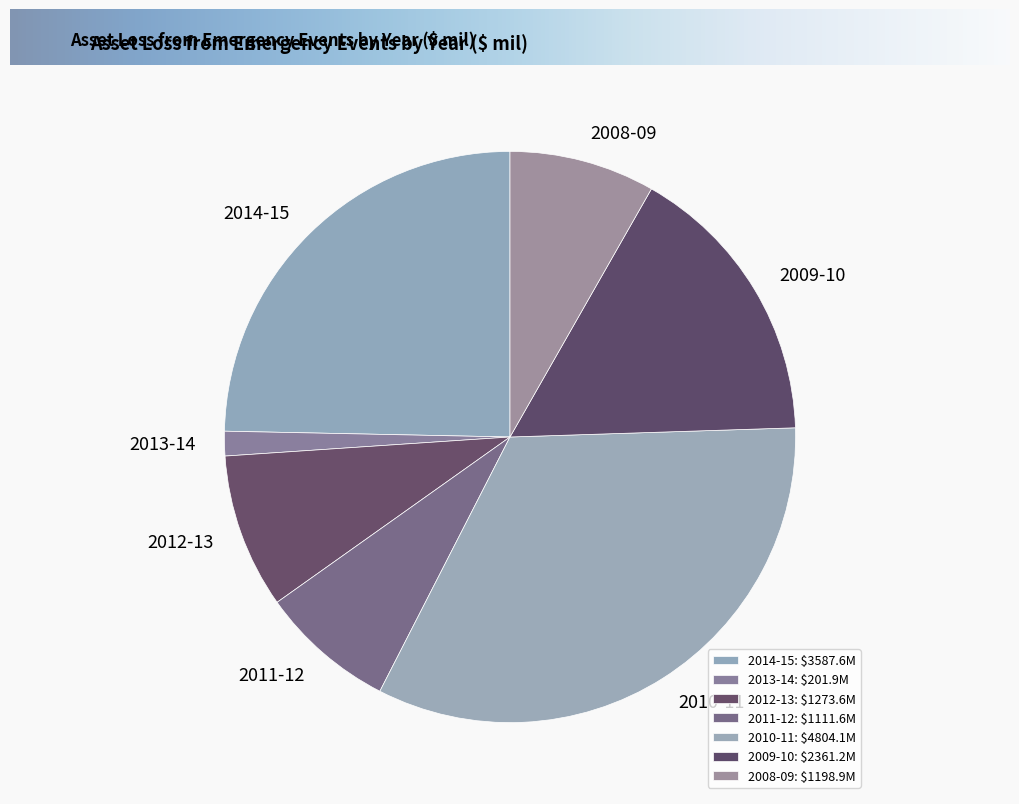

Does 2012-13 represent more than half of the total?

No